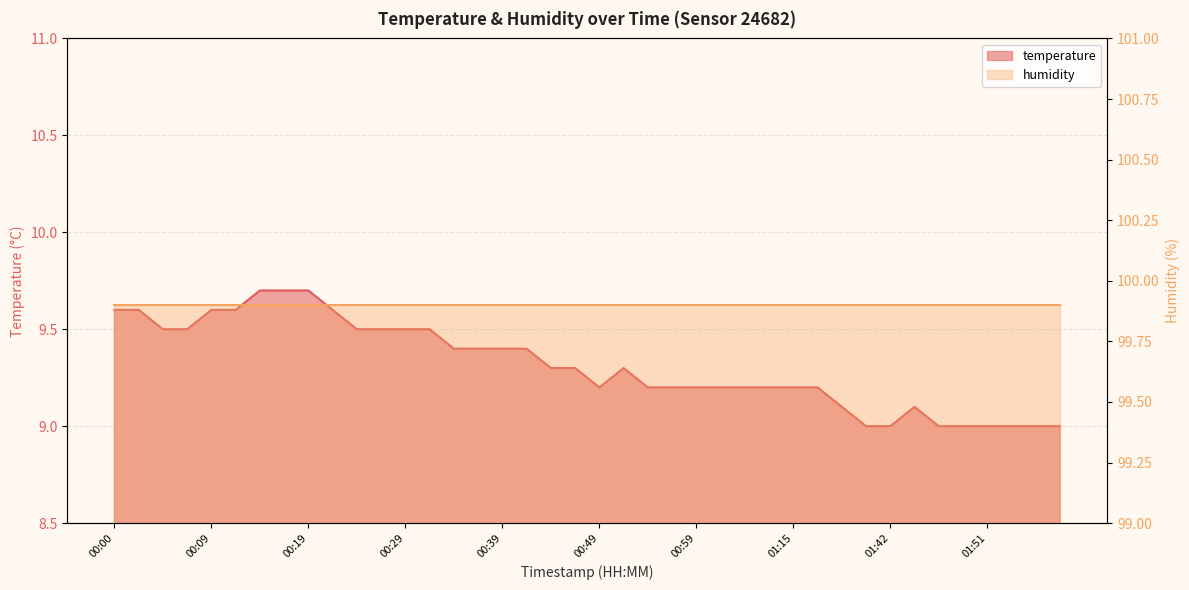

The chart shows a value of 9.5 at 00:29. True or false?

True